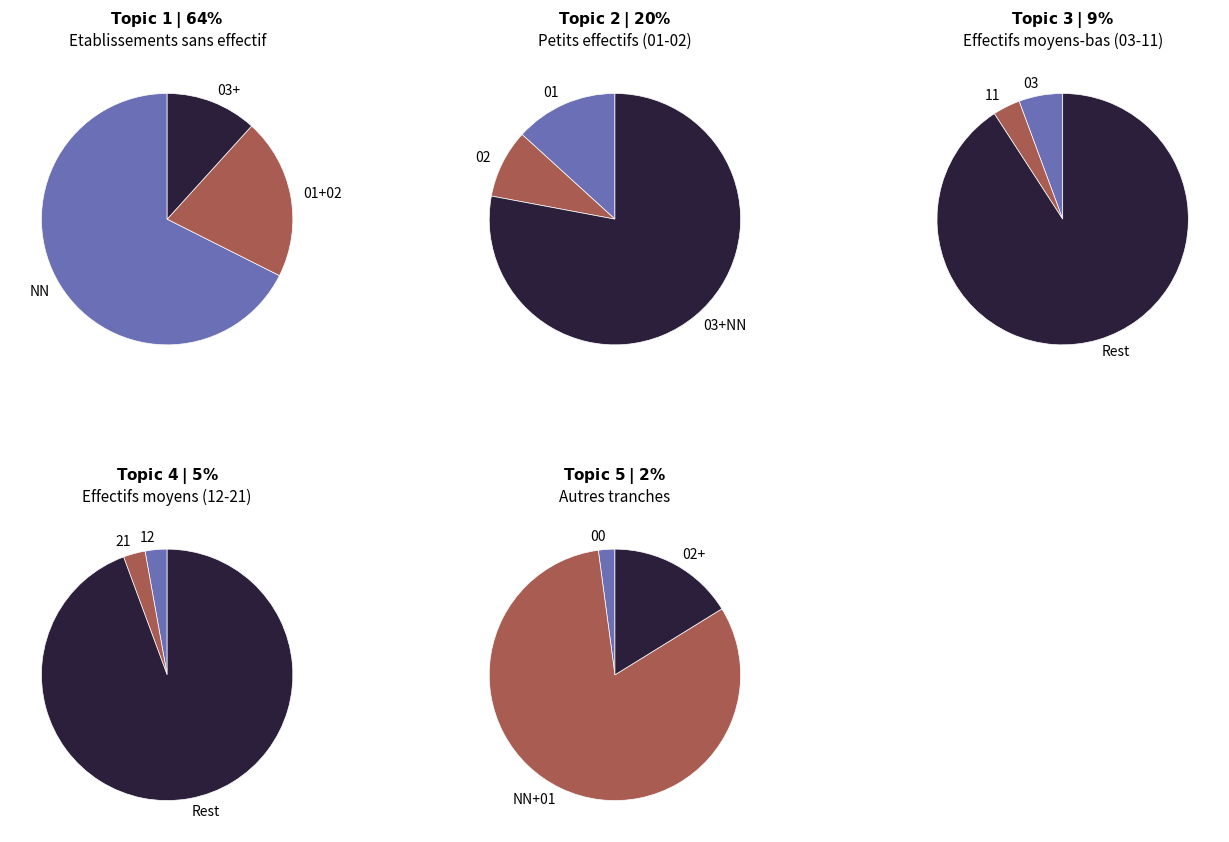

What is the change in value from 11 to 12?

-1